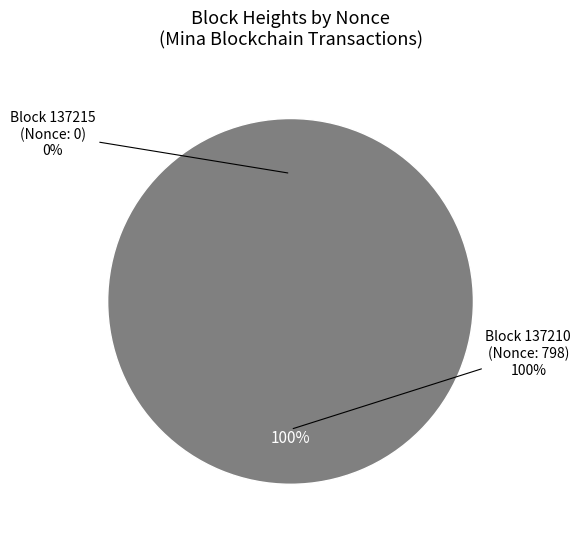

To the nearest percent, what is the average slice percentage?

50%